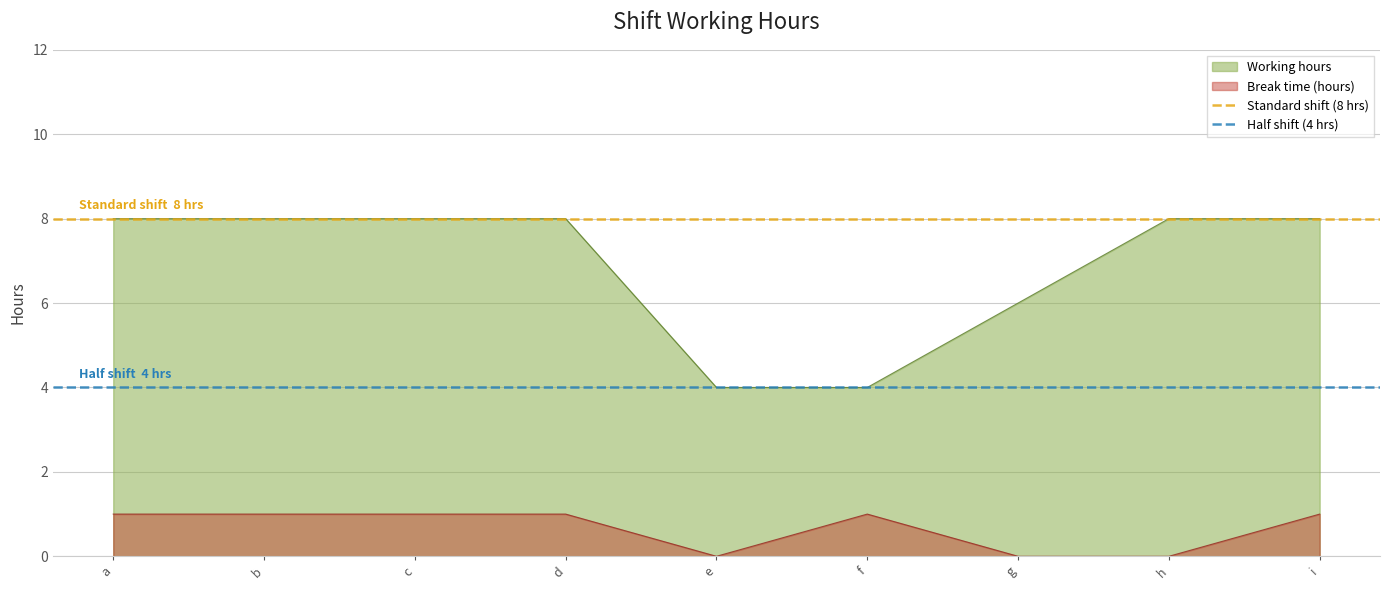

Which label corresponds to the largest value in the chart?

a